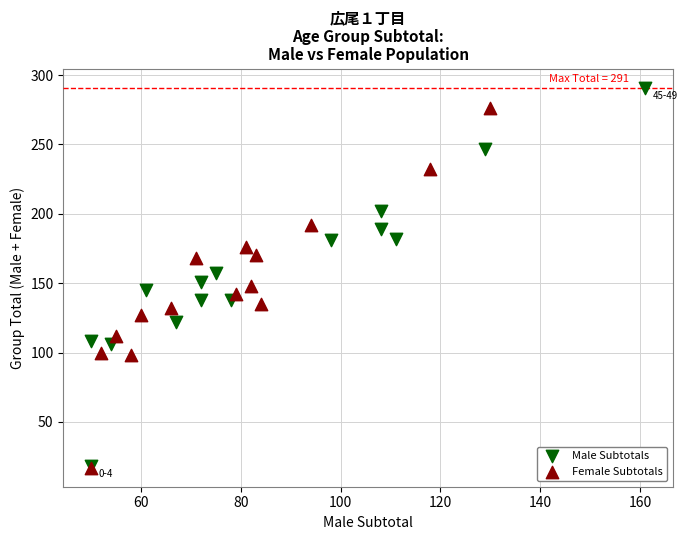

Which series has the largest Y range (max minus min)?

Male Subtotals